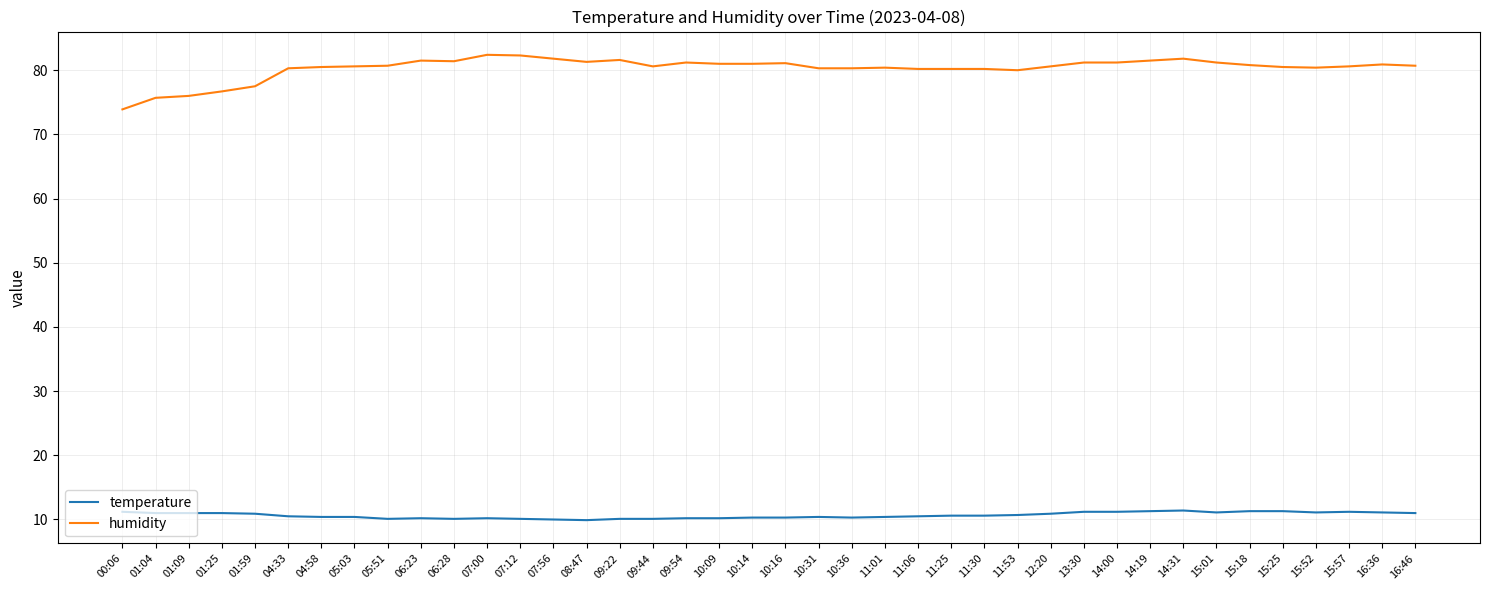

True or false: temperature has a value of 11.4 at 14:31.

True